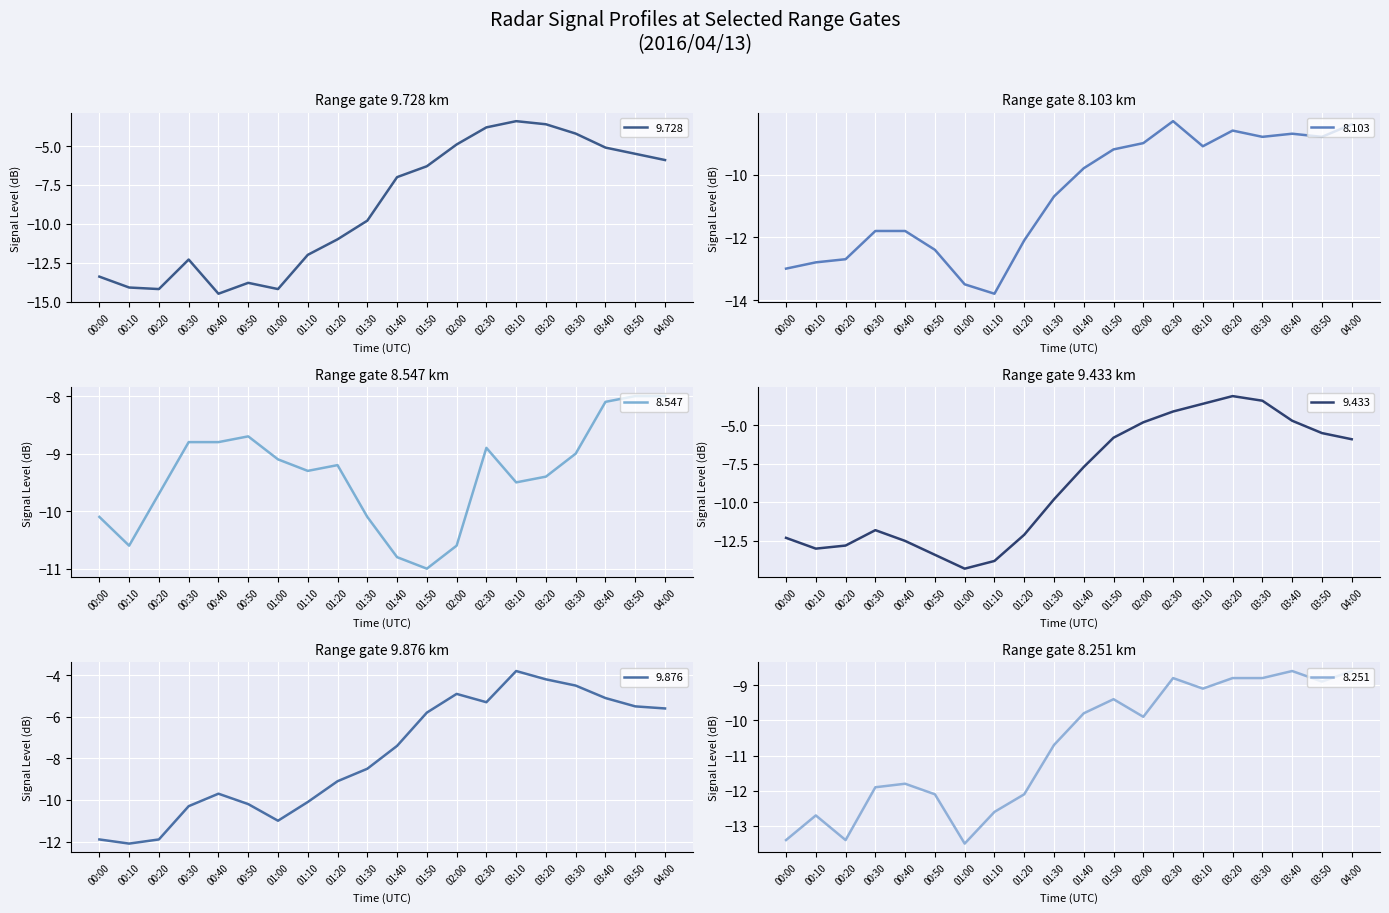

What is the maximum value for 9.728?

-3.4